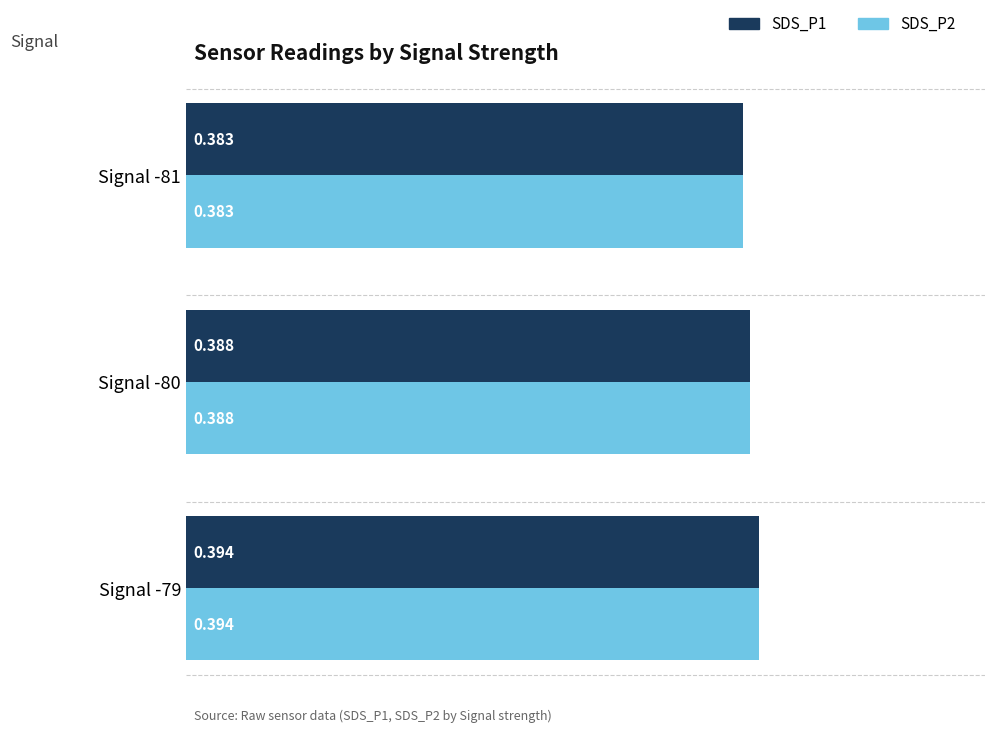

Reading right to left, extract all data points from this chart.

SDS_P1: 0.4	0.4	0.4
SDS_P2: 0.4	0.4	0.4